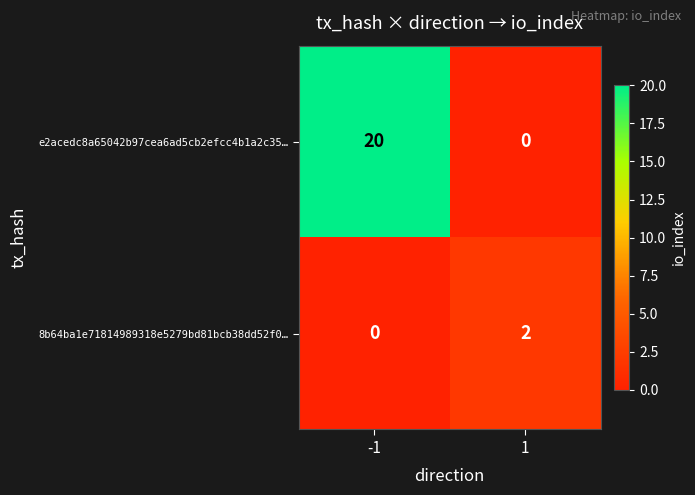

True or false: e2acedc8a65042b97cea6ad5cb2efcc4b1a2c35… has a value of -10 at 1.

False